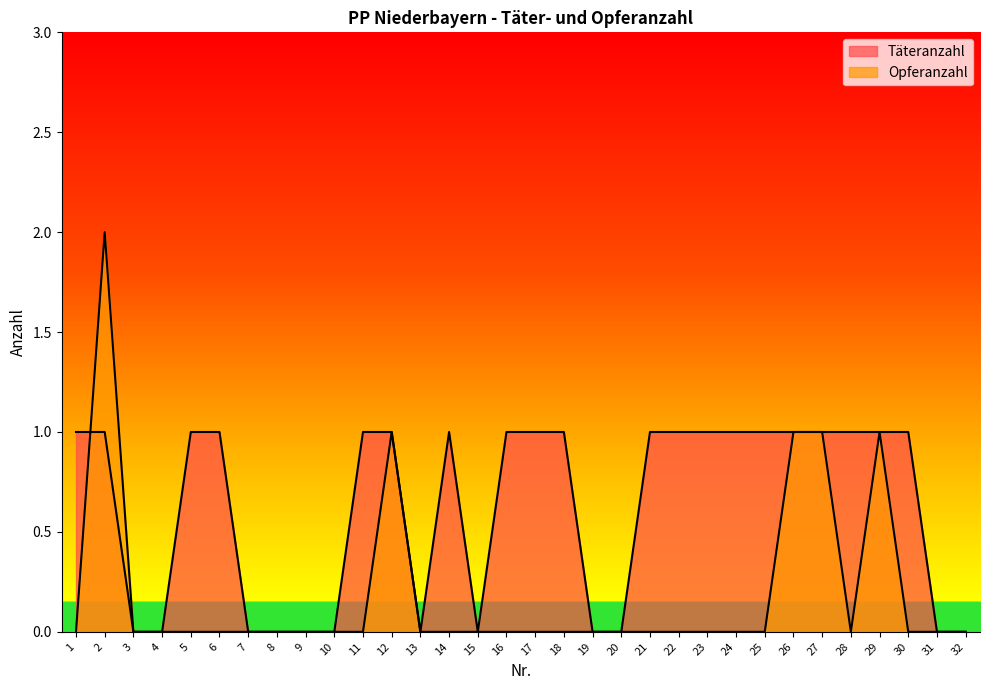

How many categories are shown in the chart?

32